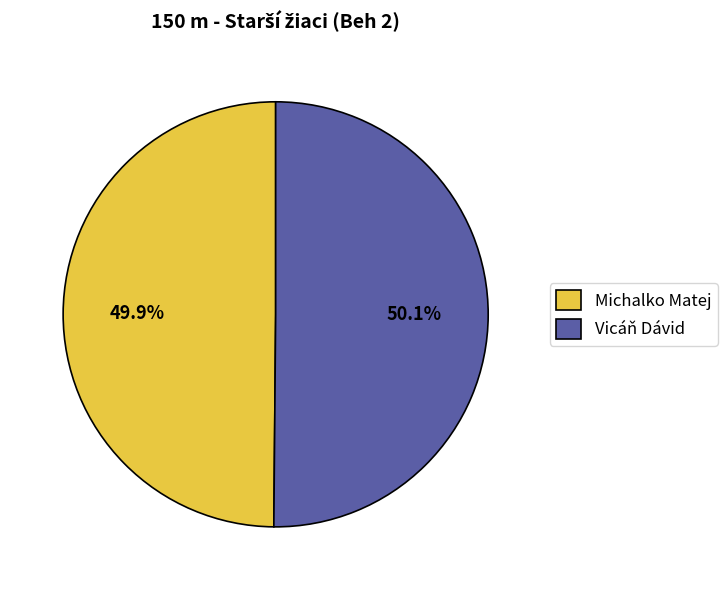

What is the total percentage of Michalko Matej and Vicáň Dávid?

100.0%